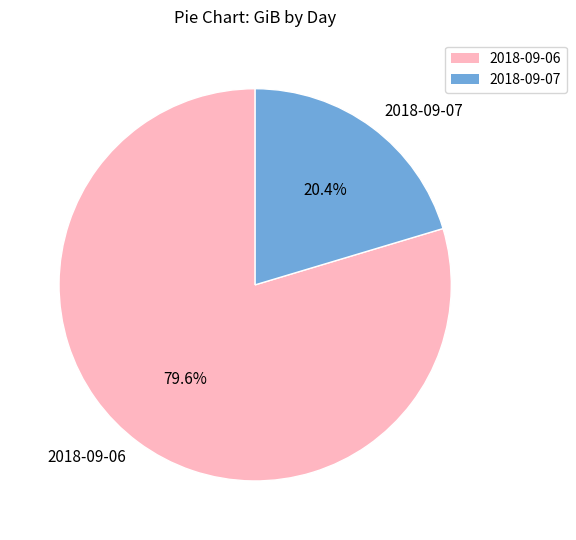

Between 2018-09-07 and 2018-09-06, which is larger?

2018-09-06